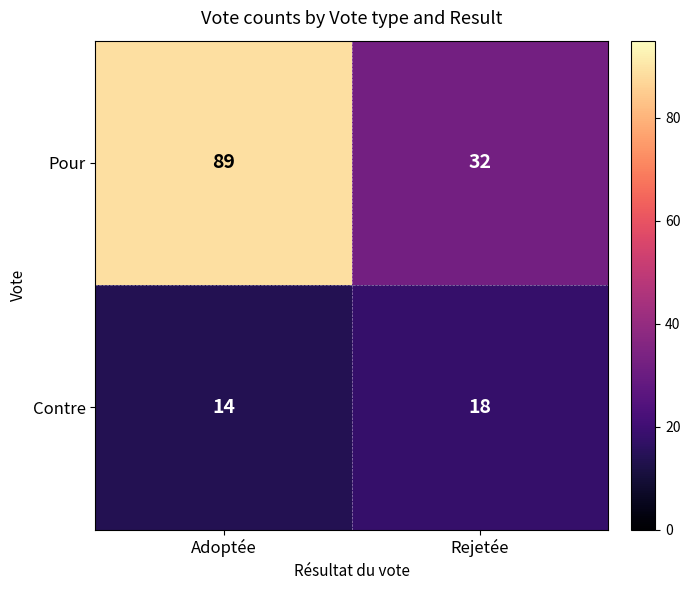

Reading left to right, list all the values displayed in this chart.

Pour: 89	32
Contre: 14	18